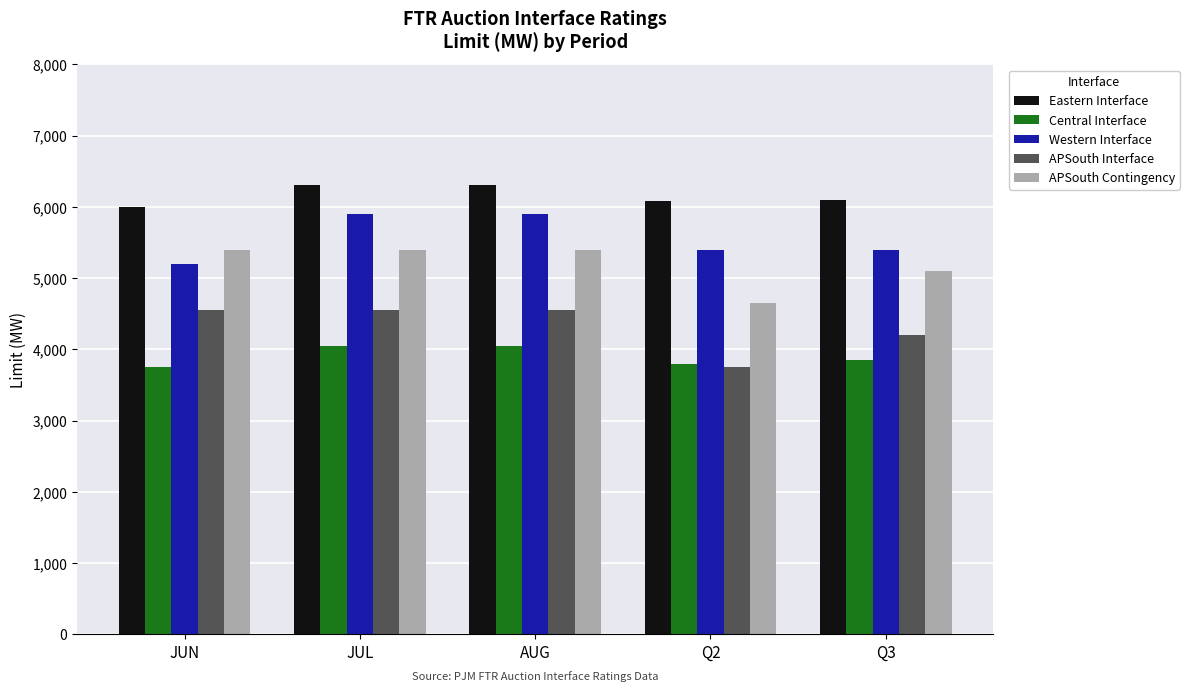

What is the highest value of the Eastern Interface series?

6300